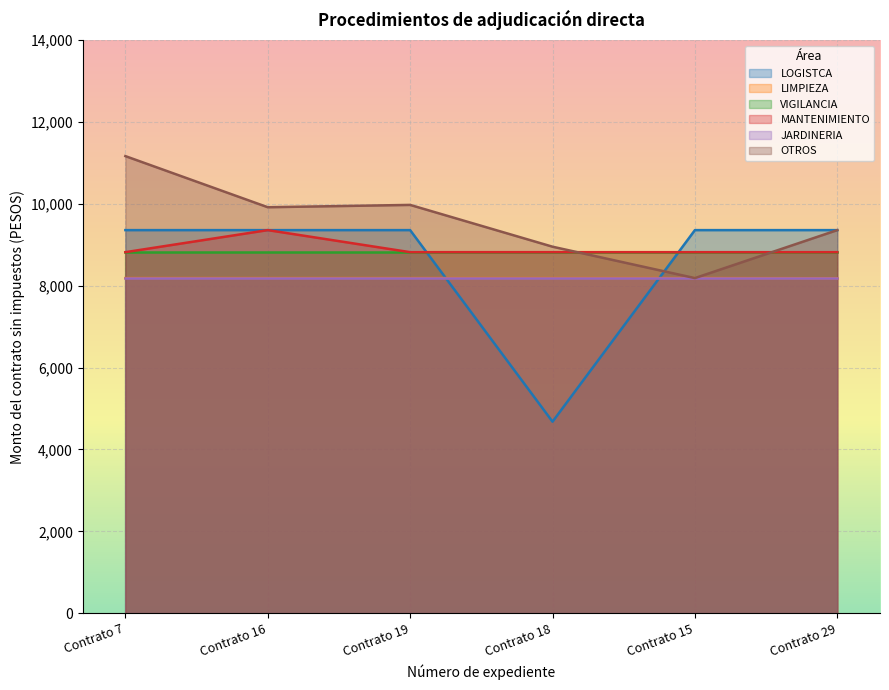

What is the sum of the OTROS values at Contrato 15 and Contrato 18?

17137.2